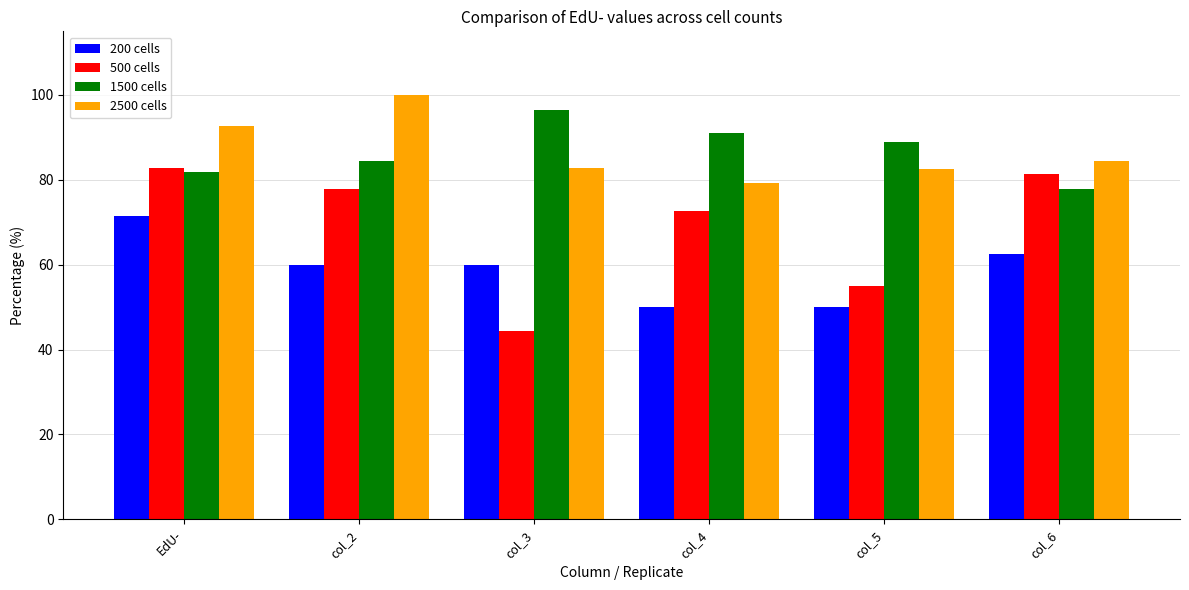

What is the highest value of the 2500 cells series?

100.0